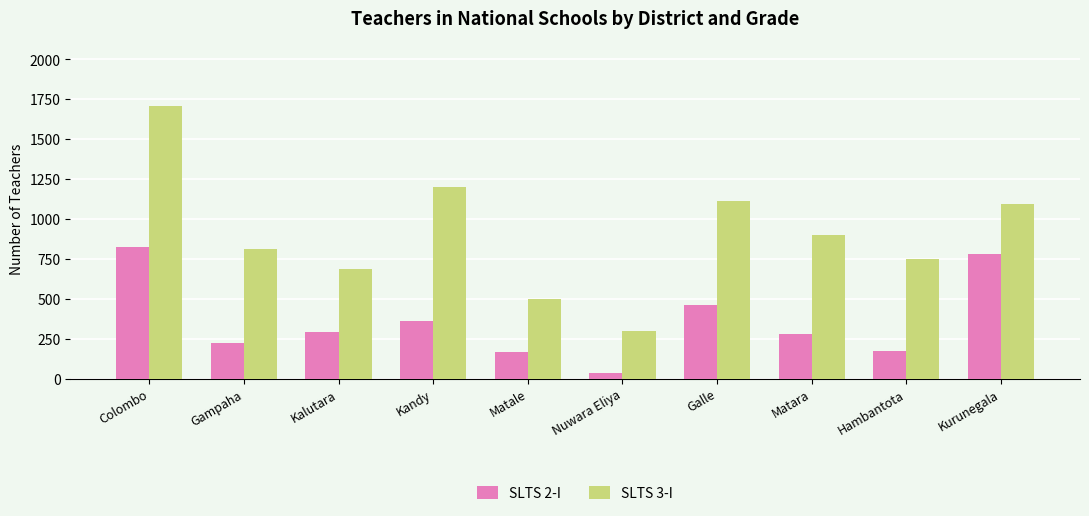

What is the spread (max minus min) of values at Gampaha?

587